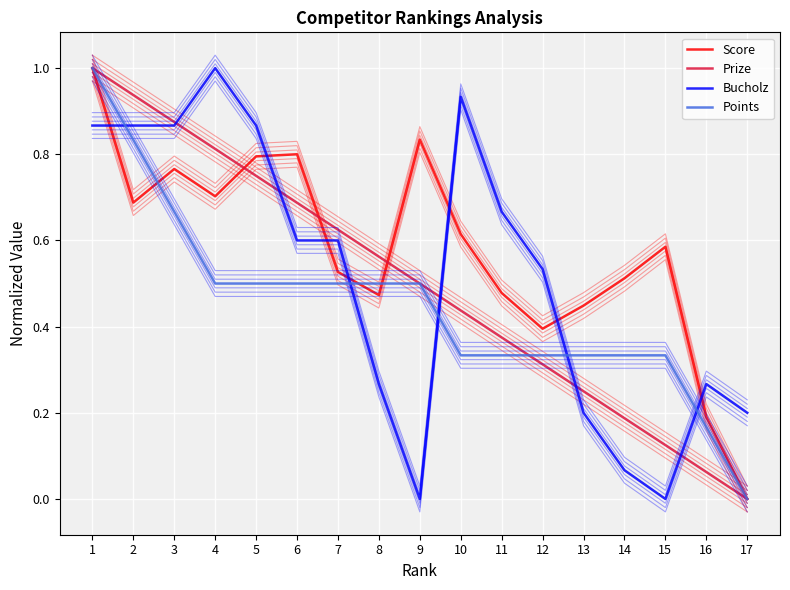

Which series has the largest total across all categories?

Score